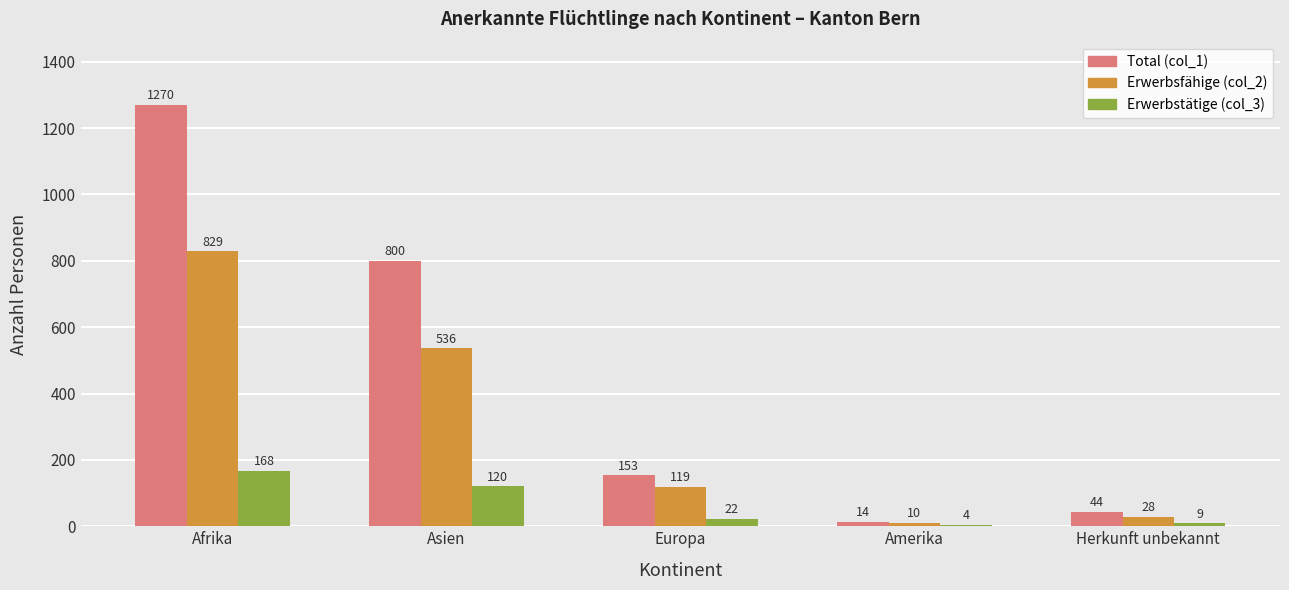

What is the approximate value of Total (col_1) at Afrika?

1270